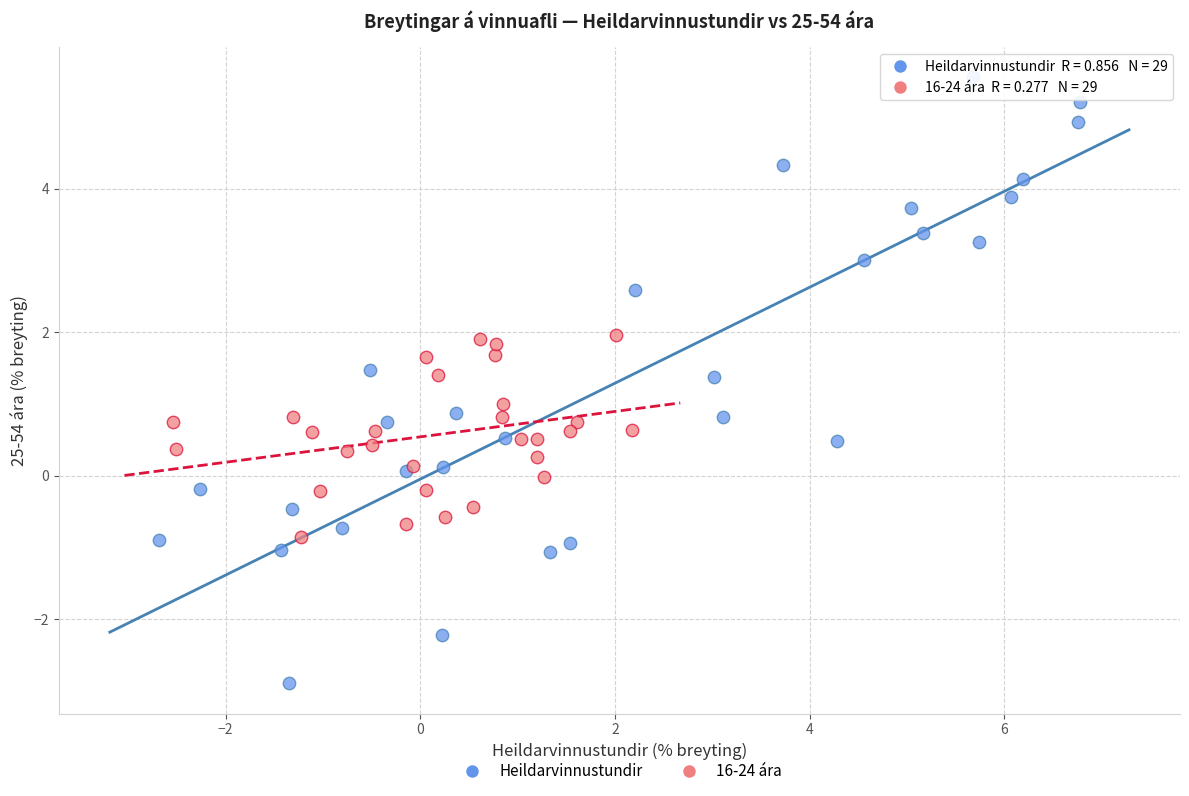

Which series reaches the minimum Y coordinate?

Heildarvinnustundir